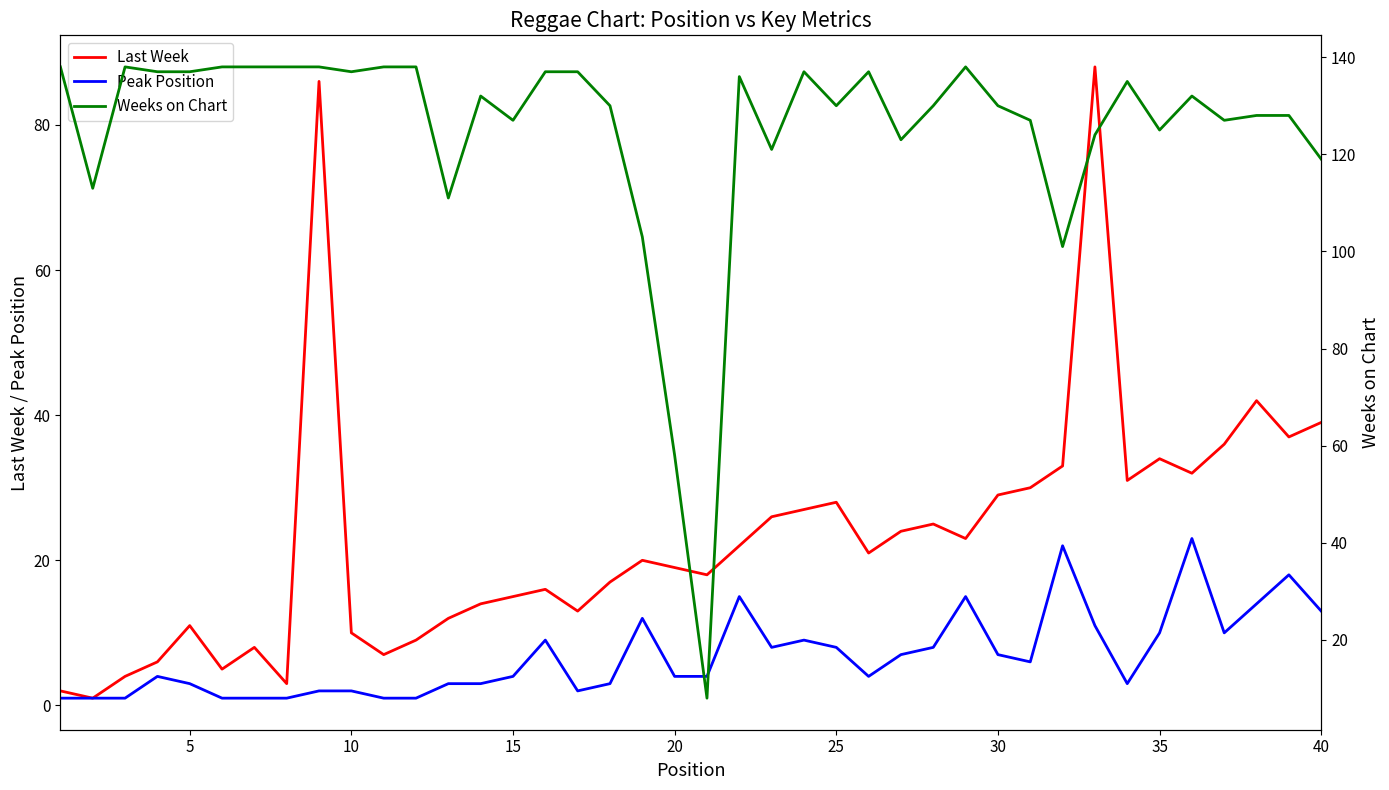

Is it true that Last Week equals 18 at 5?

False